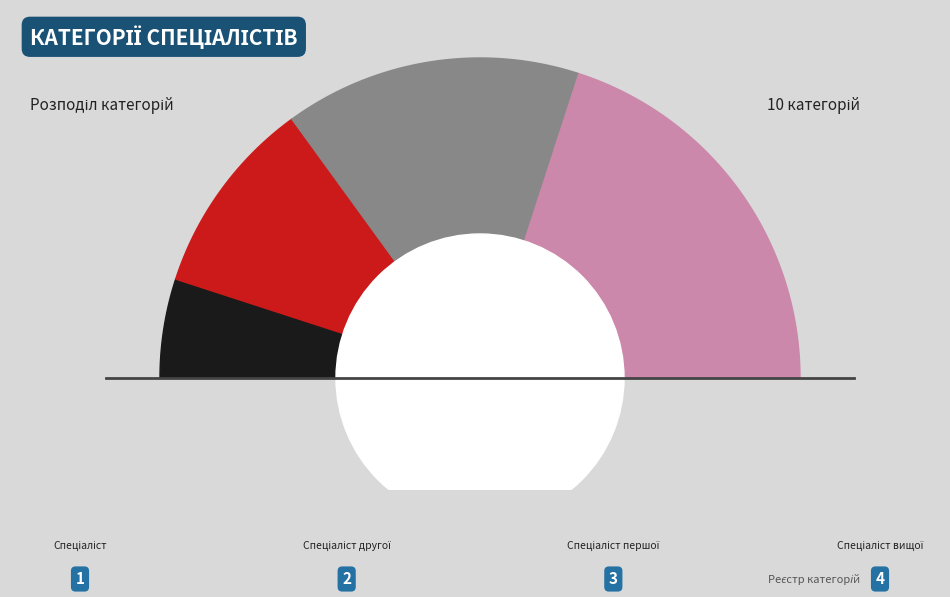

Is there any slice that represents more than half of the pie?

No